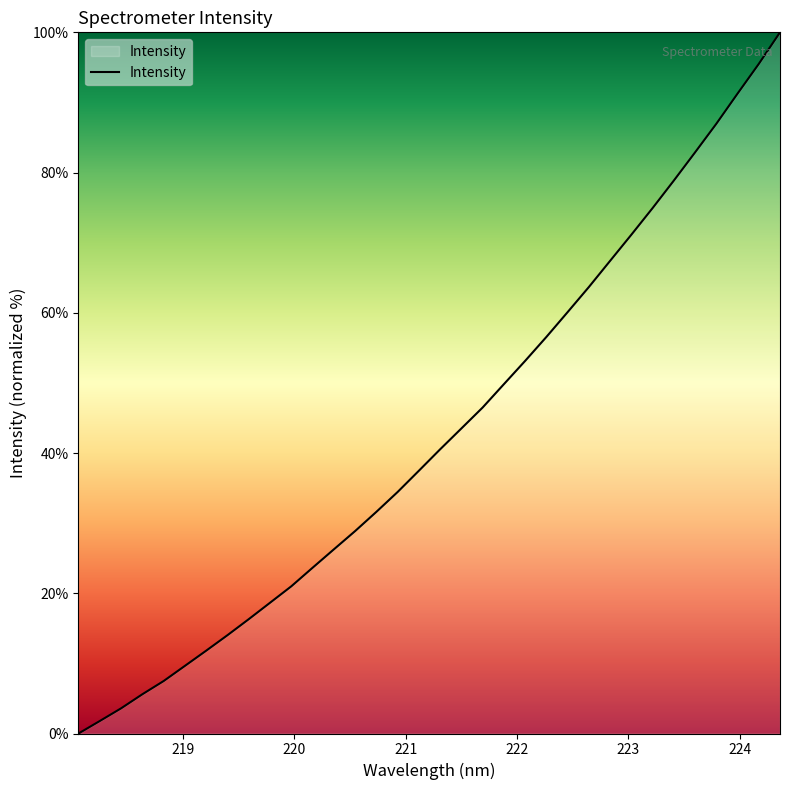

Reading right to left, what are all the values shown in this chart?

100.0	95.5	91.3	87.0	82.9	78.9	74.9	71.1	67.4	63.7	60.1	56.6	53.1	49.8	46.5	43.5	40.5	37.5	34.4	31.6	28.9	26.3	23.6	21.0	18.6	16.3	14.0	11.8	9.6	7.5	5.6	3.6	1.8	0.0